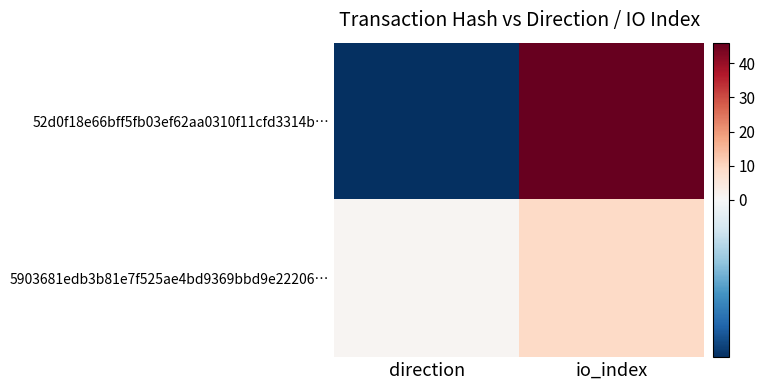

Reading left to right, list all the values displayed in this chart.

52d0f18e66bff5fb03ef62aa0310f11cfd3314b…: direction=-1	io_index=46
5903681edb3b81e7f525ae4bd9369bbd9e22206…: direction=1	io_index=9